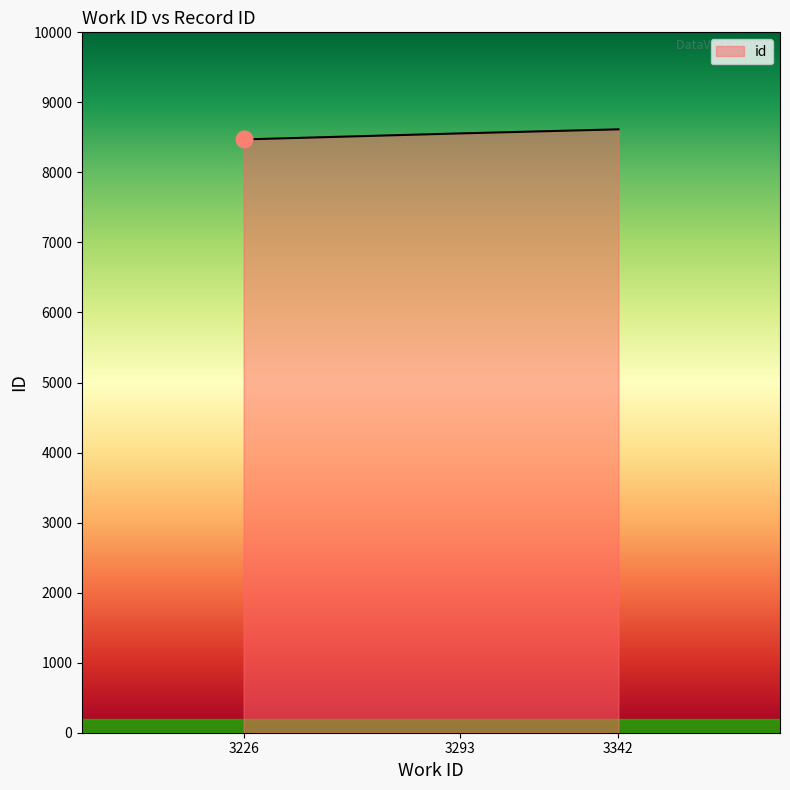

Approximately how many times larger is the value at 3293 compared to 3226?

1.0